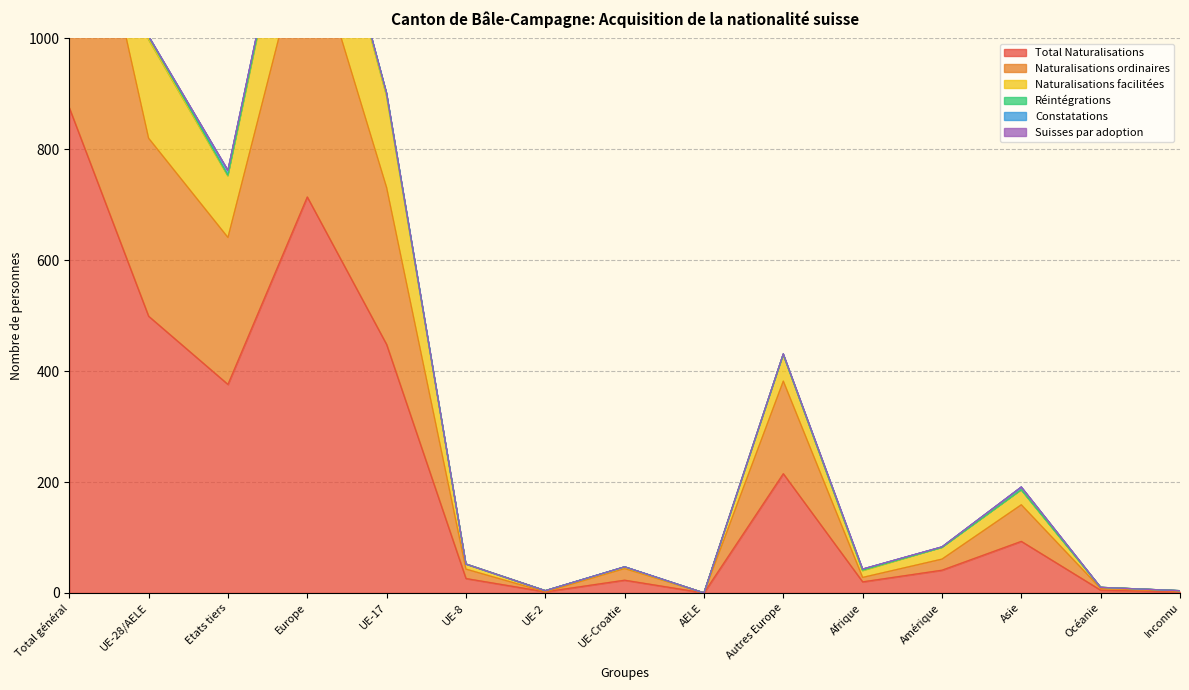

How many positive values does the Naturalisations facilitées series have?

14